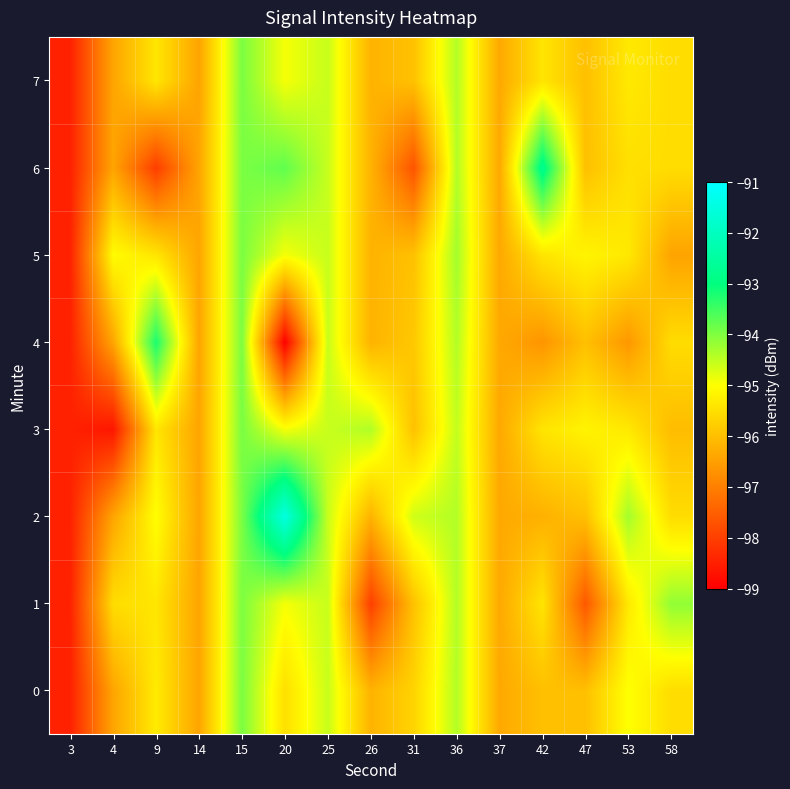

Count the number of data series in this chart.

8